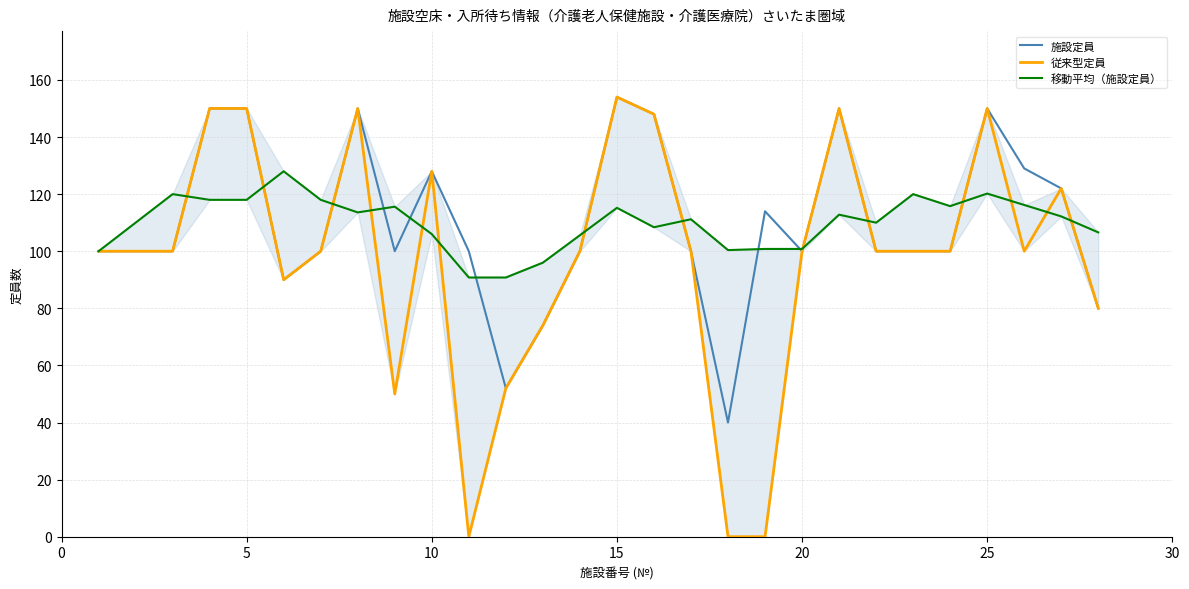

Count the number of categories in the chart.

28